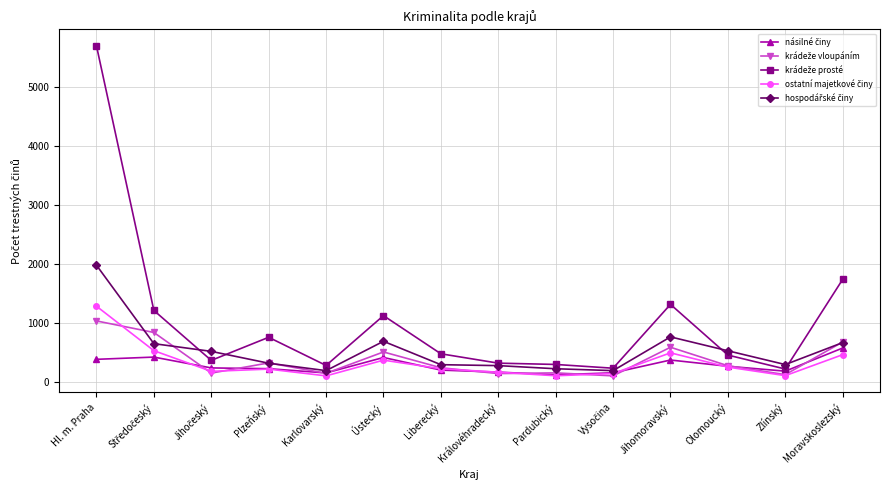

What is the total value across all series at Jihomoravský?

3522